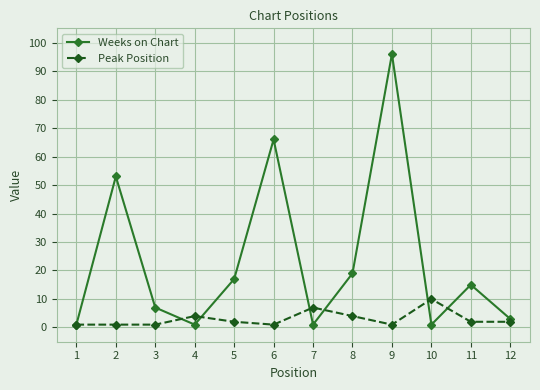

At which label does Peak Position first exceed 2?

4